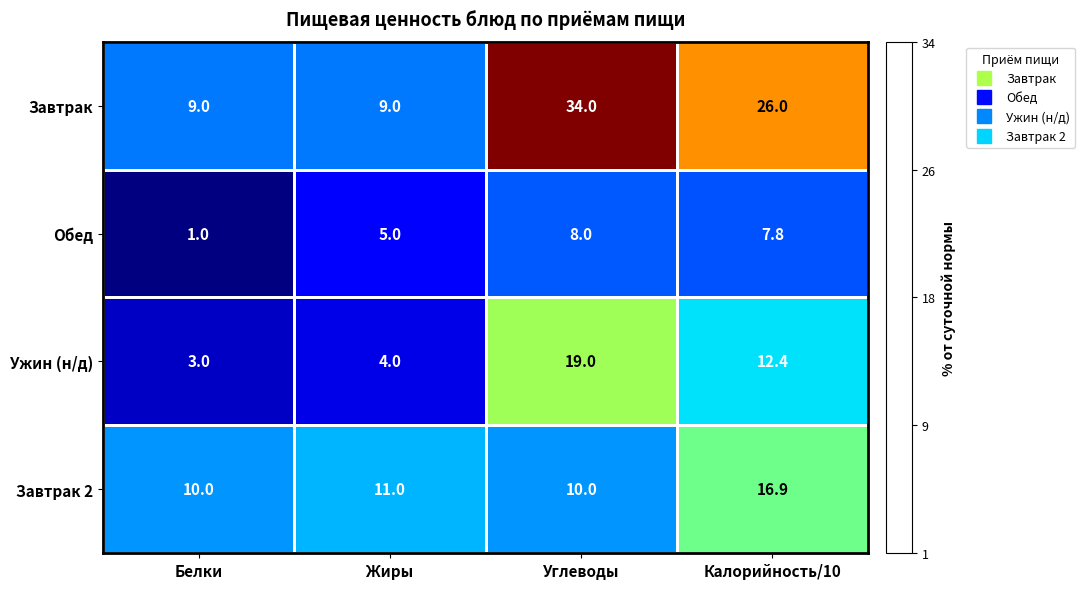

At how many categories does at least one series exceed 22?

2